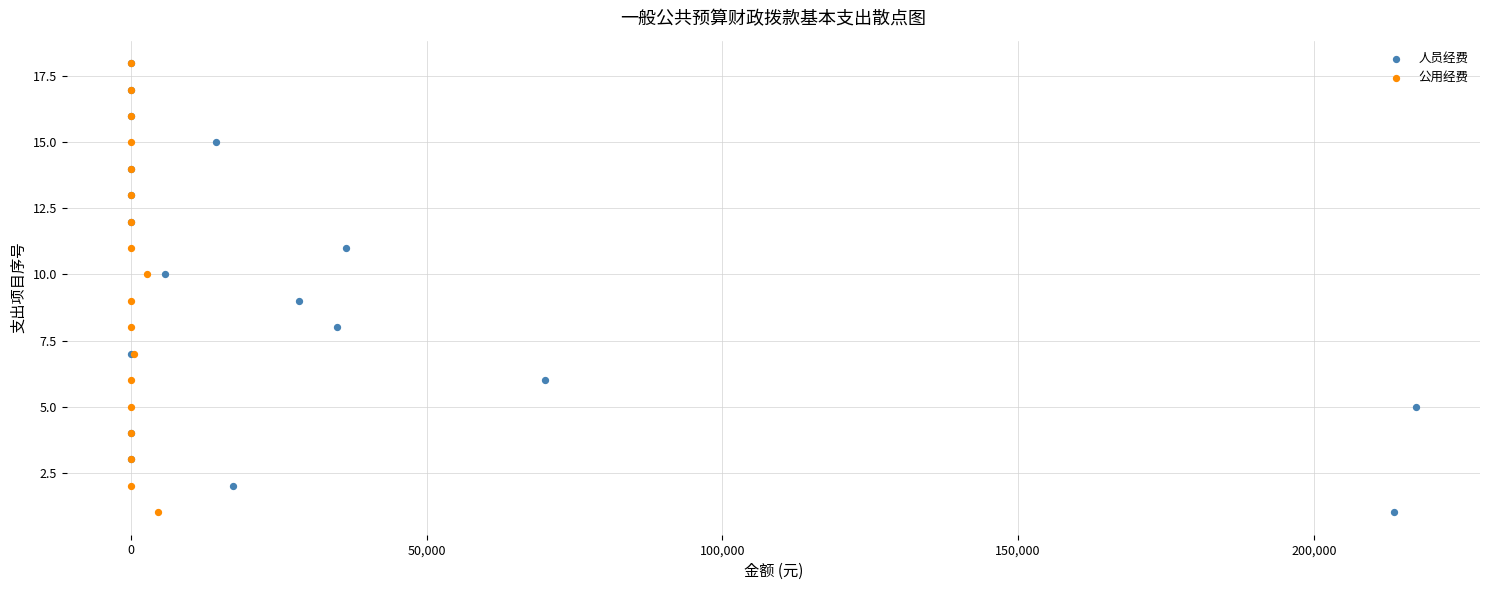

What are all the series names shown in the legend?

人员经费, 公用经费